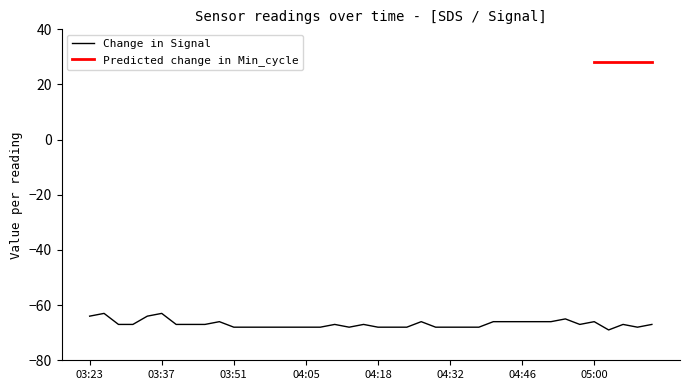

What is the maximum value for Change in Signal?

-63